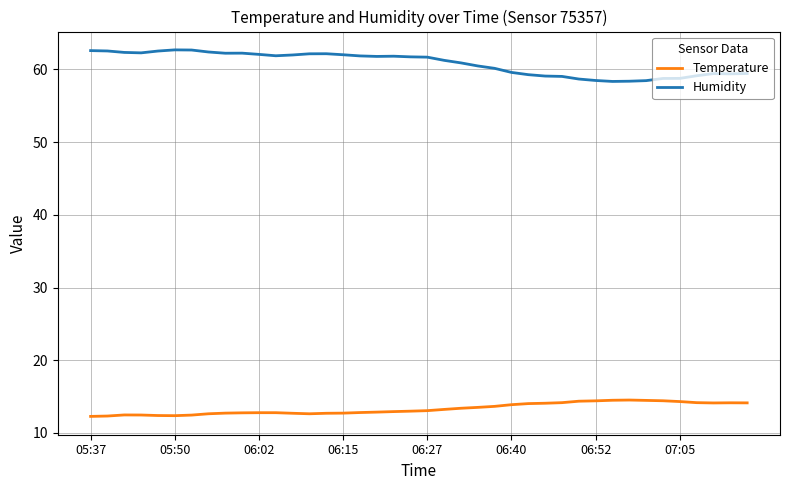

True or false: Humidity and Temperature cross at least once.

False